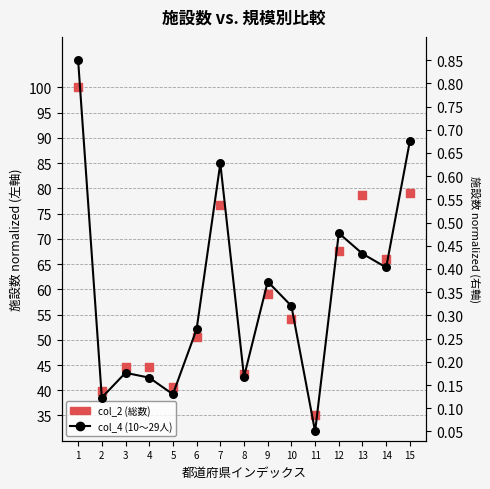

Which series has the largest Y range (max minus min)?

col_2 (総数 normalized)